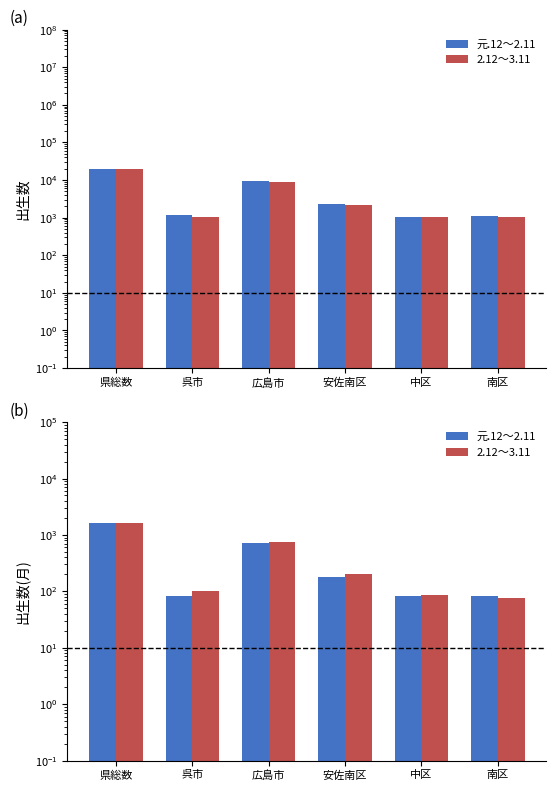

At which label is 元.12～2.11 closest to 850?

広島市